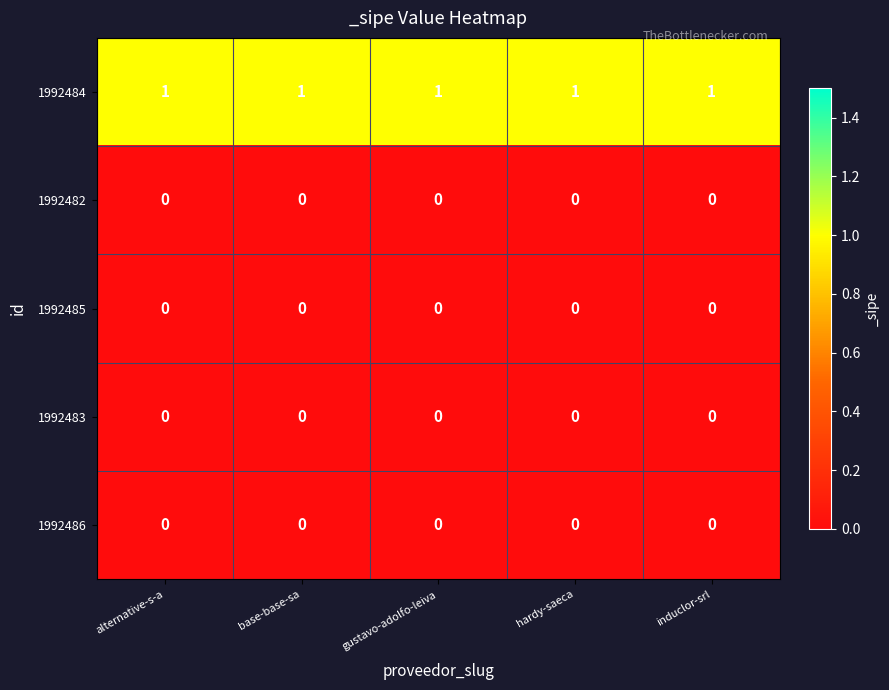

The value of 1992485 at alternative-s-a is 0. True or false?

True